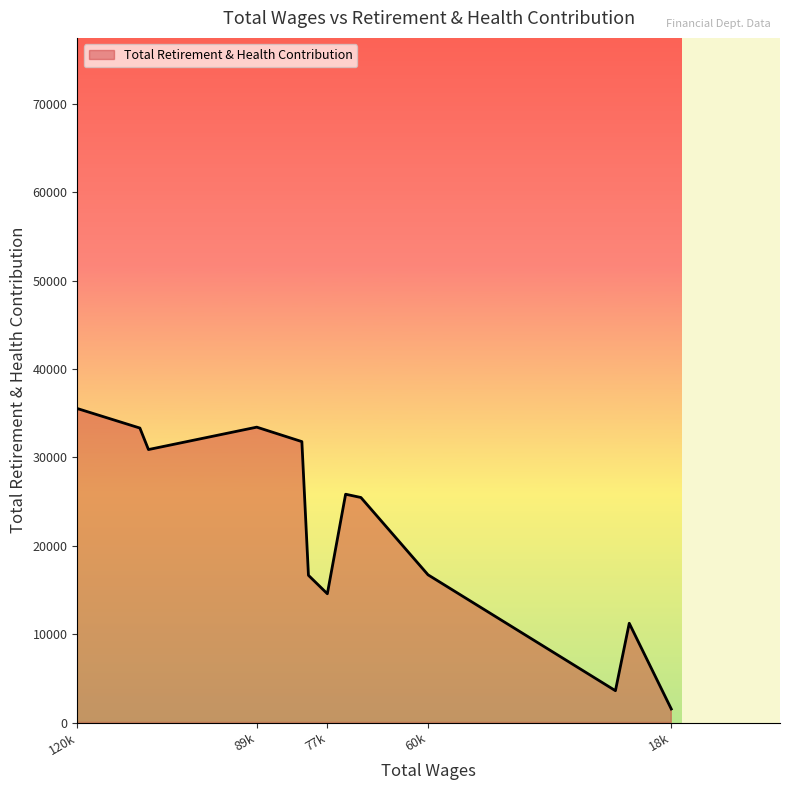

How many distinct data groups are displayed?

1